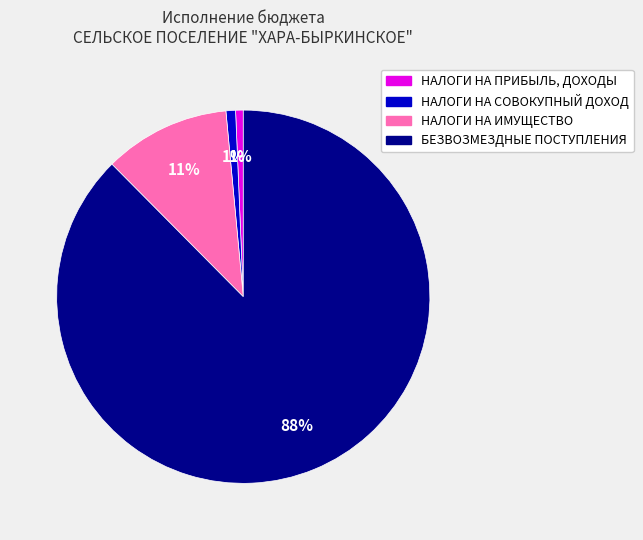

Do НАЛОГИ НА ПРИБЫЛЬ, ДОХОДЫ and НАЛОГИ НА СОВОКУПНЫЙ ДОХОД together represent more than half of the pie?

No